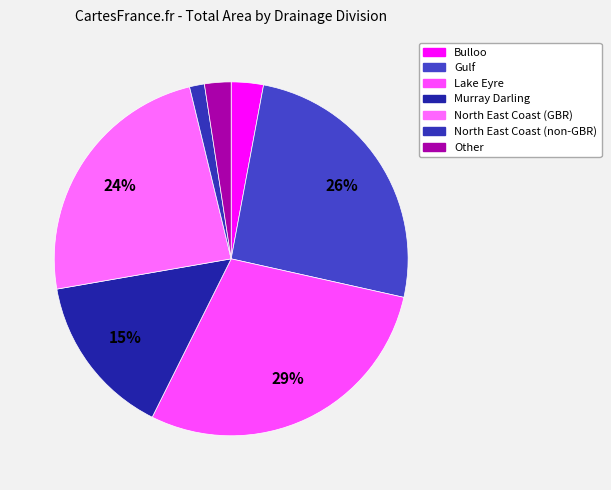

What is the largest slice in the pie chart?

Lake Eyre